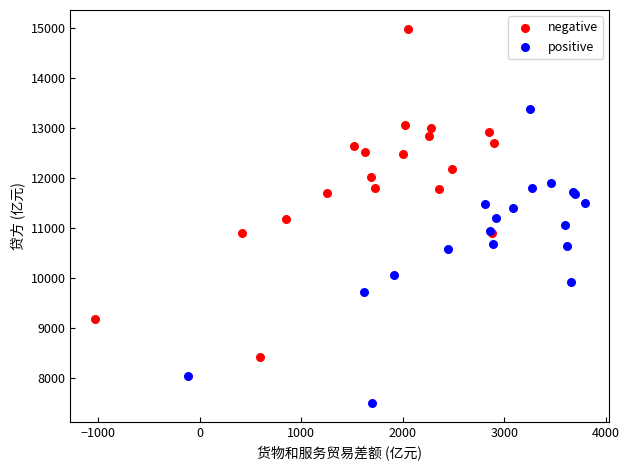

Which series has the largest Y range (max minus min)?

negative